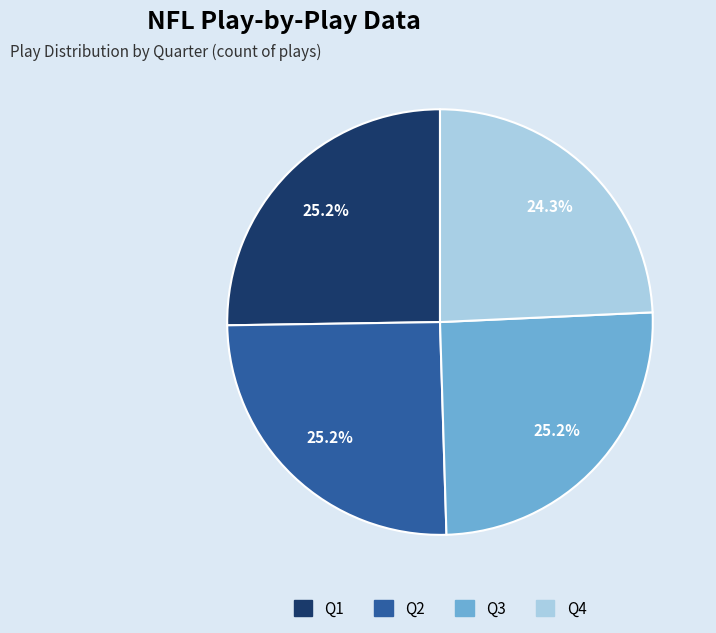

What percentage is NOT represented by Q2?

74.8%